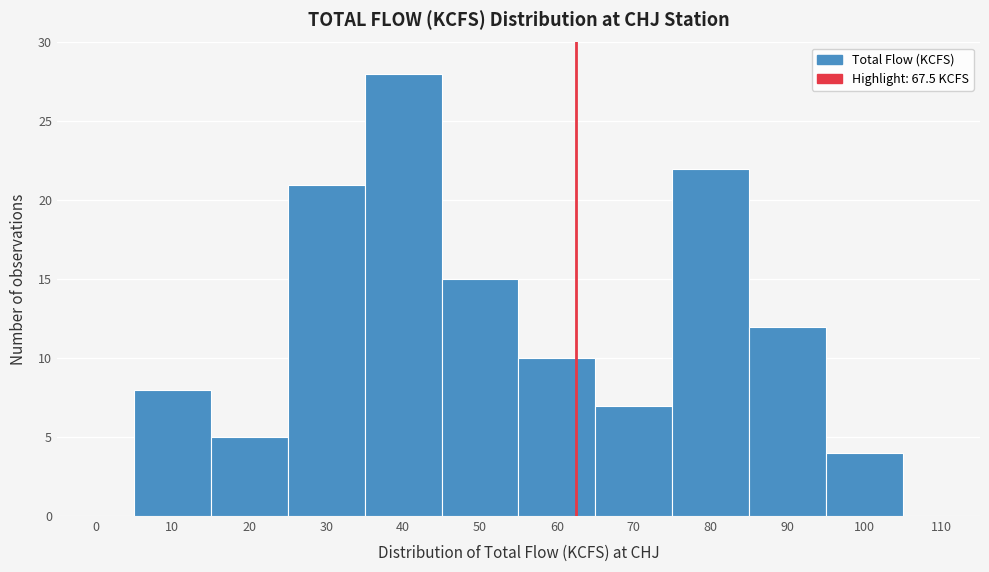

Reading right to left, what are all the values shown in this chart?

110=0	100=4	90=12	80=22	70=7	60=10	50=15	40=28	30=21	20=5	10=8	0=0